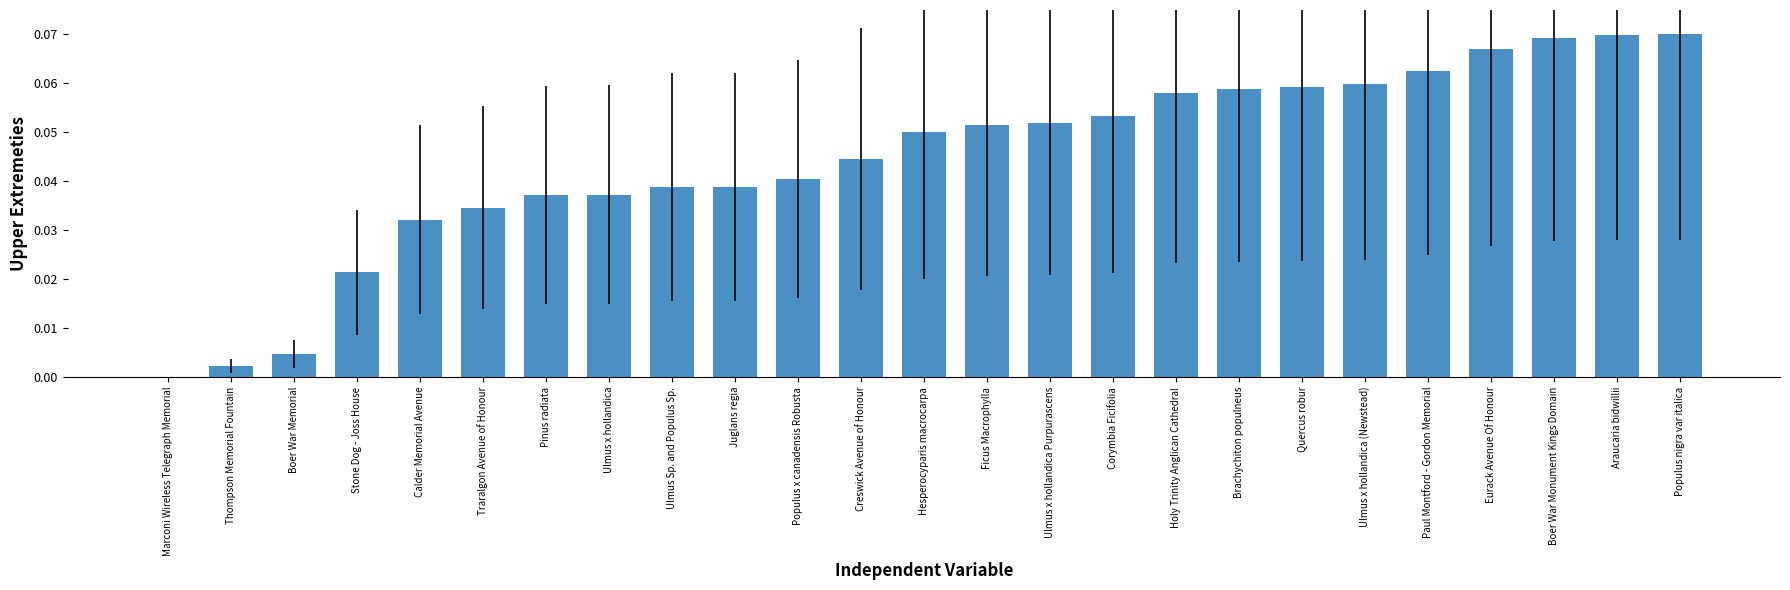

How many data points does each series have?

25